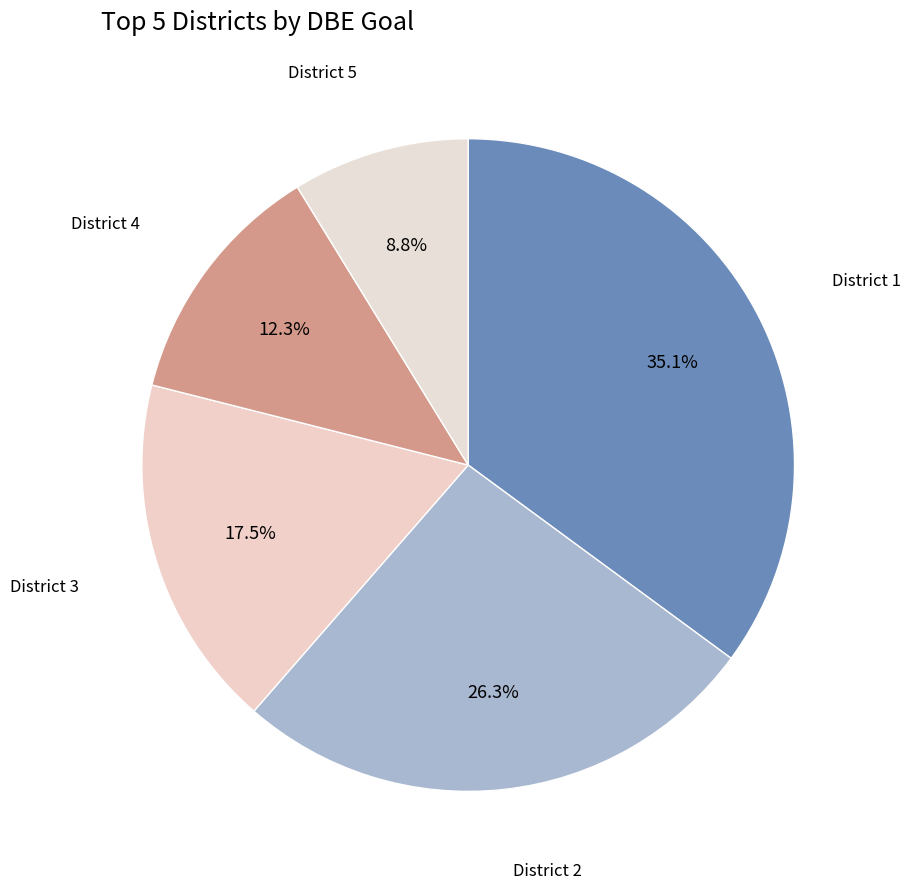

Which has a higher value, District 3 or District 1?

District 1